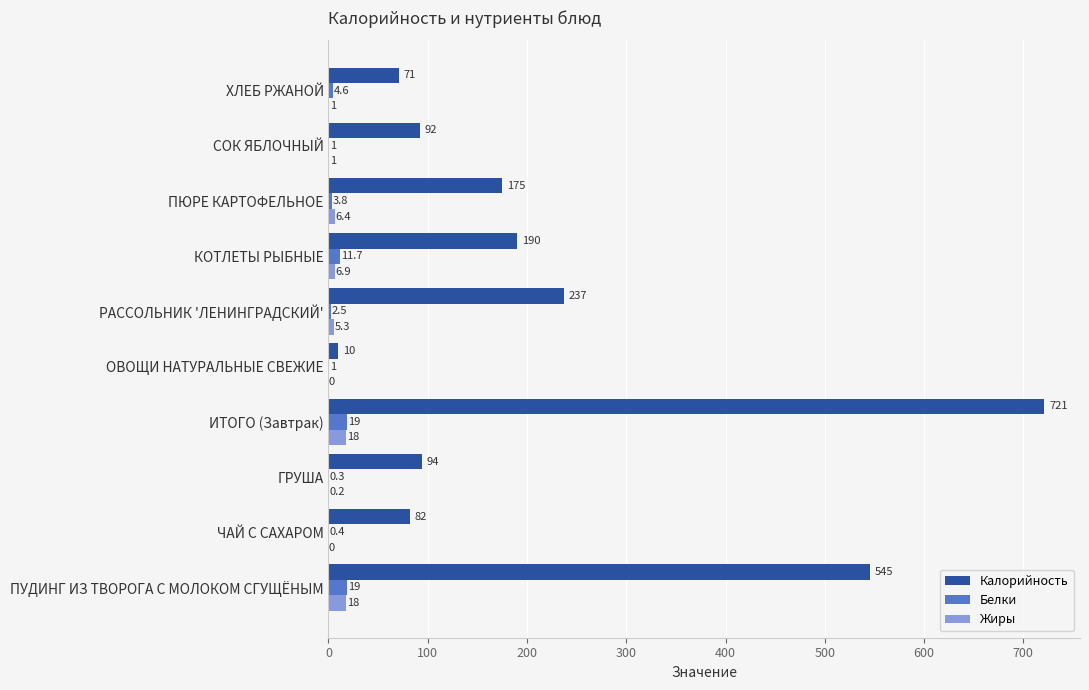

Is it true that Жиры equals 0.0 at ЧАЙ С САХАРОМ?

True